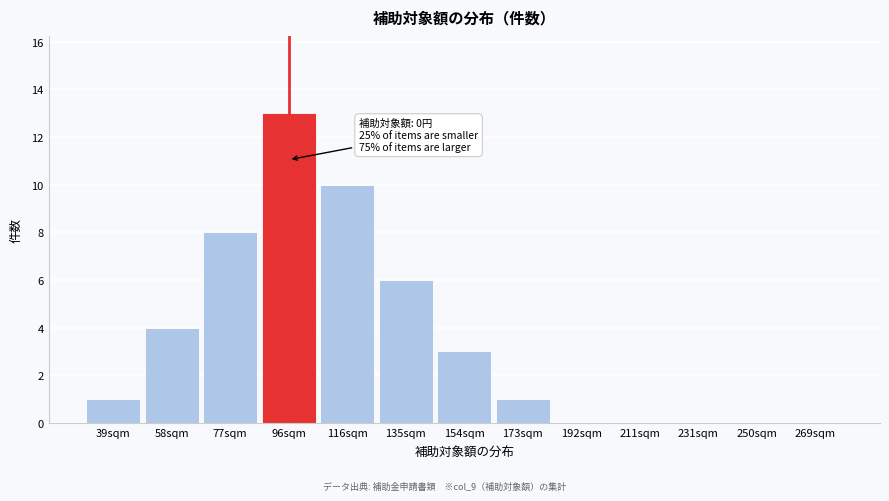

Reading right to left, transcribe all the data shown in this chart.

269sqm=0	250sqm=0	231sqm=0	211sqm=0	192sqm=0	173sqm=1	154sqm=3	135sqm=6	116sqm=10	96sqm=13	77sqm=8	58sqm=4	39sqm=1